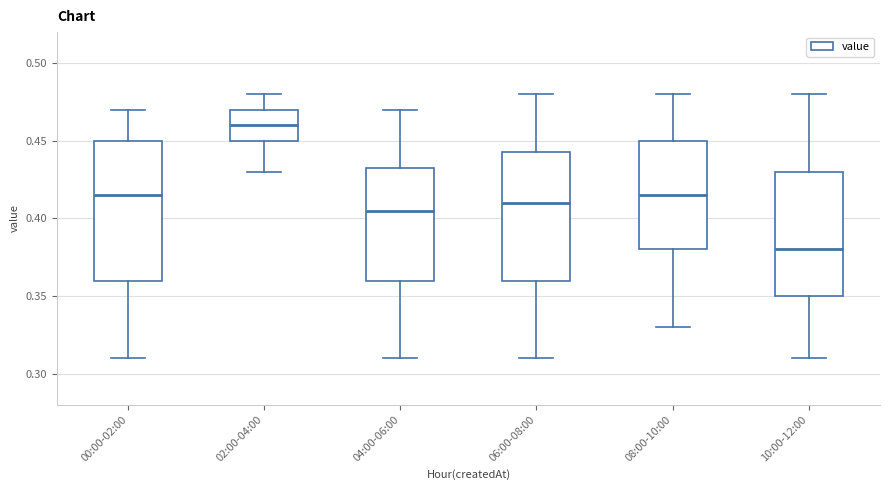

Reading left to right, read every box against the y-axis: the position of its median line, the range the box covers, and the ends of its whiskers. The values are not printed on the chart, so give them approximately, as read against the axis.

00:00-02:00: median 0.415, box 0.360 to 0.450, whiskers 0.310 to 0.470
02:00-04:00: median 0.460, box 0.450 to 0.470, whiskers 0.430 to 0.480
04:00-06:00: median 0.405, box 0.360 to 0.435, whiskers 0.310 to 0.470
06:00-08:00: median 0.410, box 0.360 to 0.445, whiskers 0.310 to 0.480
08:00-10:00: median 0.415, box 0.380 to 0.450, whiskers 0.330 to 0.480
10:00-12:00: median 0.380, box 0.350 to 0.430, whiskers 0.310 to 0.480